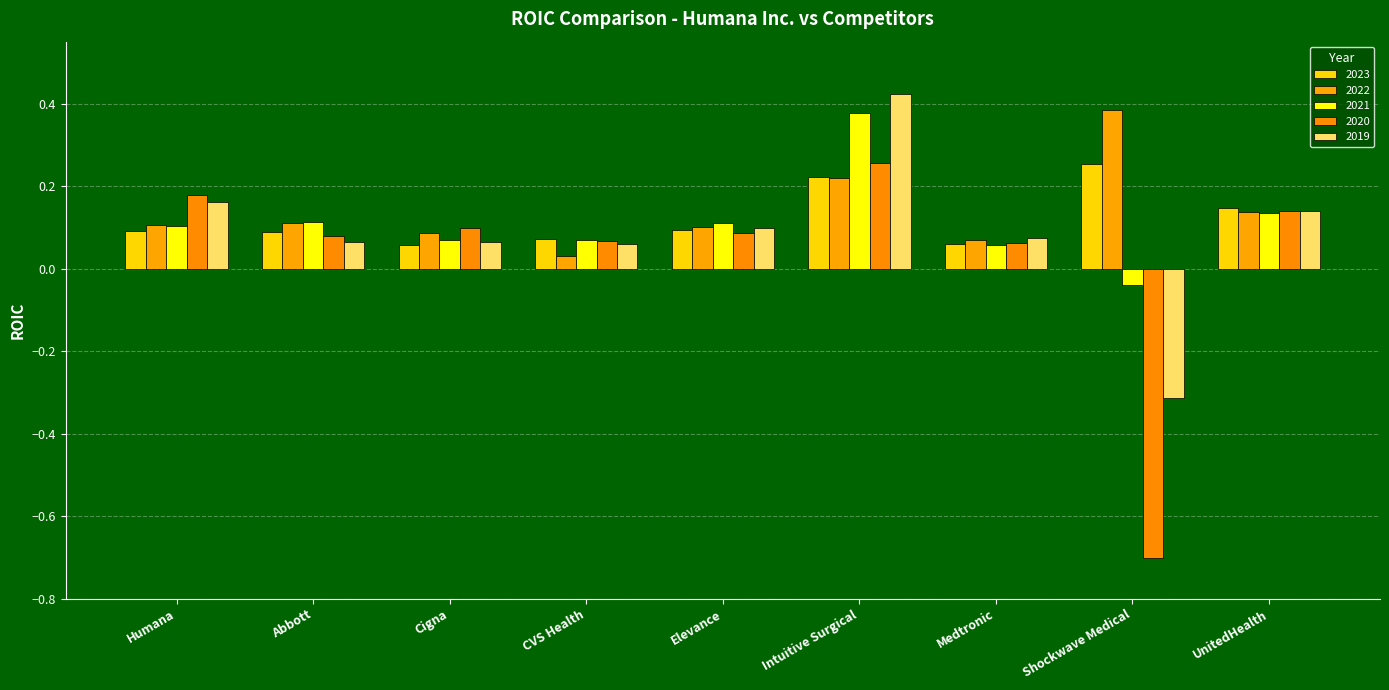

How many negative values does the 2019 series have?

1